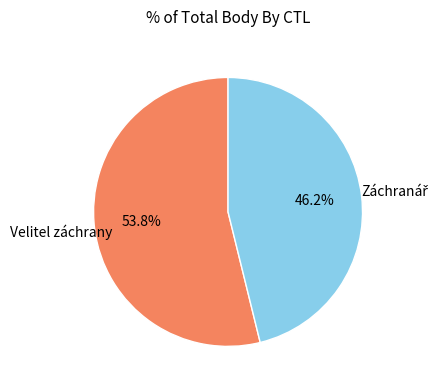

Is there a majority slice in this chart?

Yes